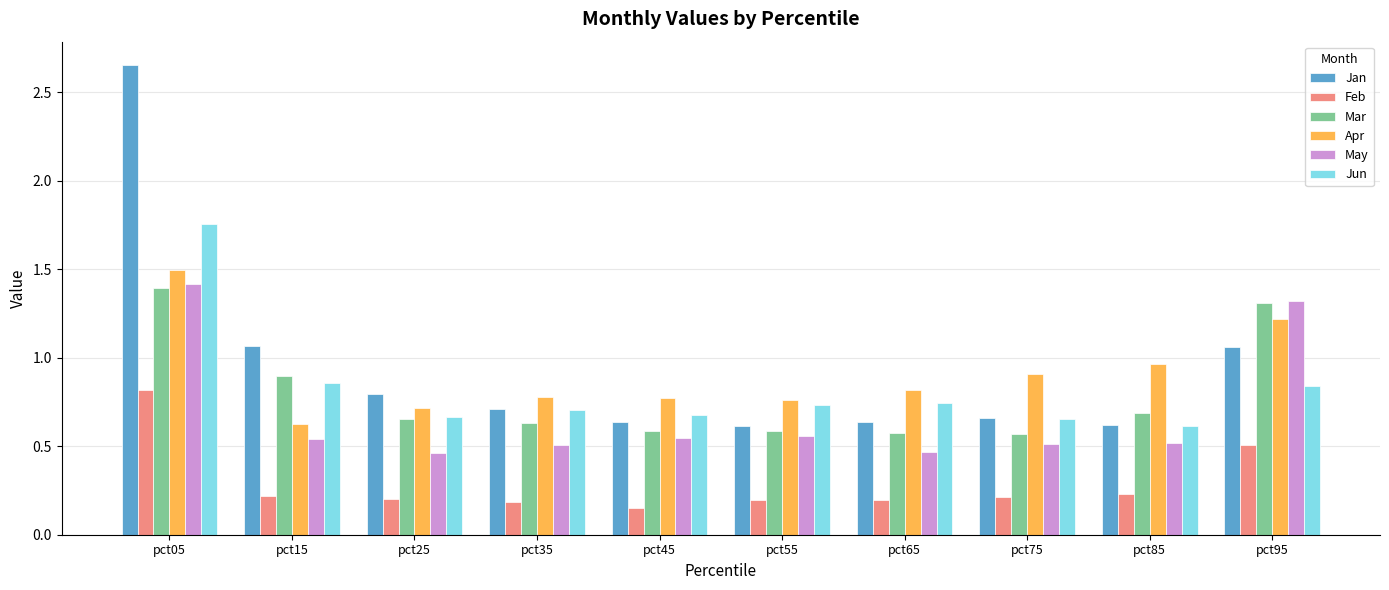

Which series has the largest range (max minus min)?

Jan